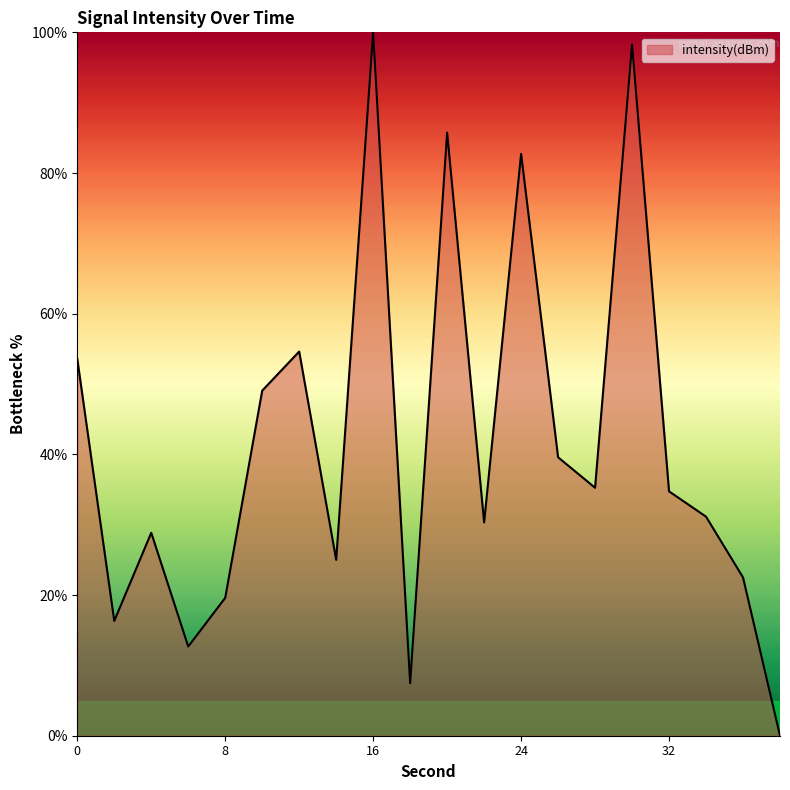

What is the difference between the maximum and minimum values?

100.0